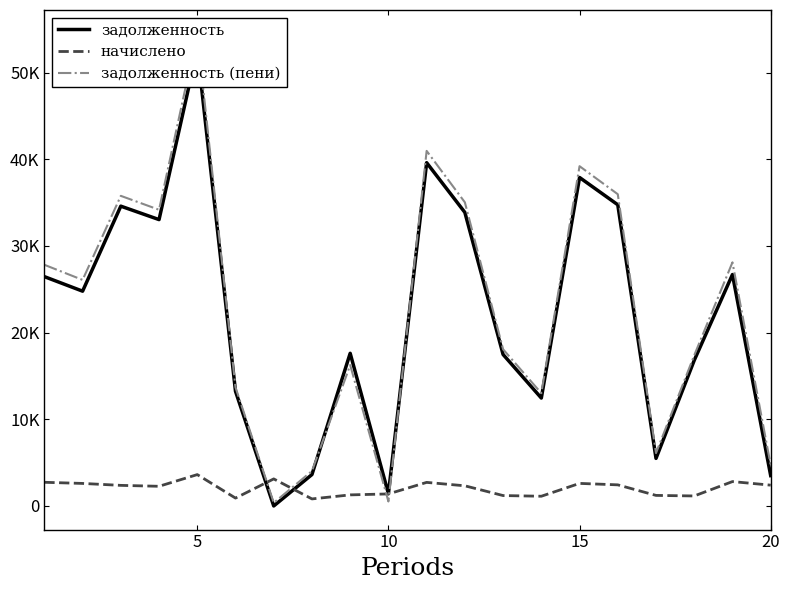

What is the value of the задолженность point at the 8th from the left?

3625.3